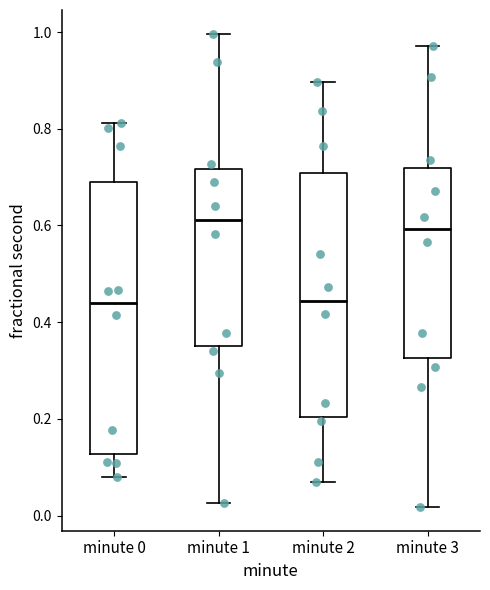

Where does the upper whisker of the box for minute 0 end on the y-axis? The values are not printed on the chart, so give them approximately, as read against the axis.

0.82